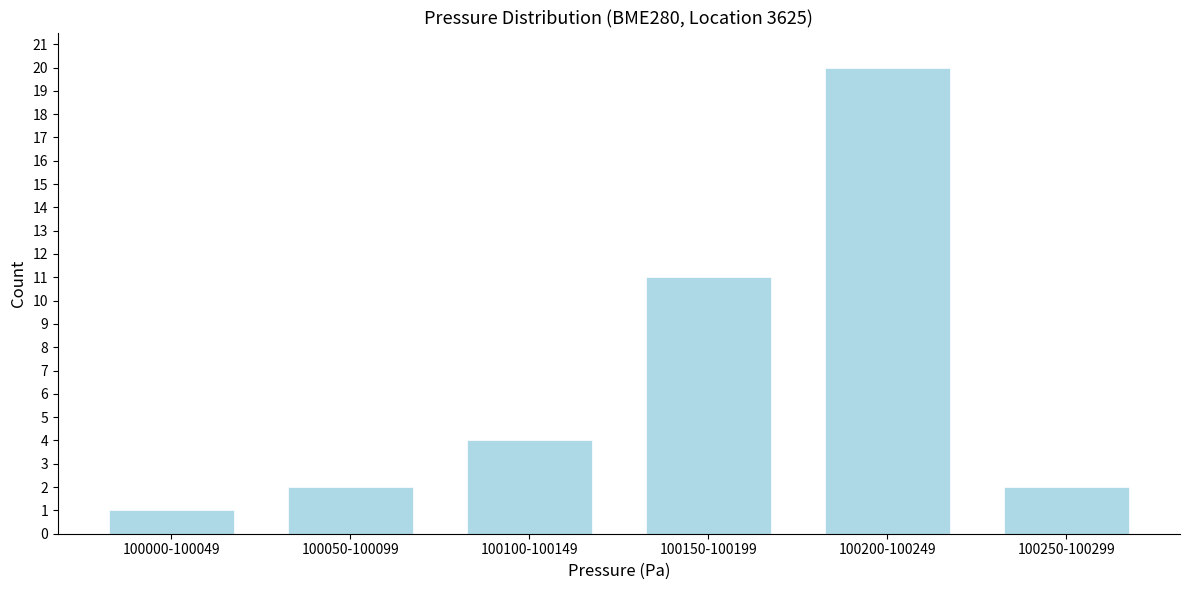

Reading left to right, extract all data points from this chart.

1	2	4	11	20	2